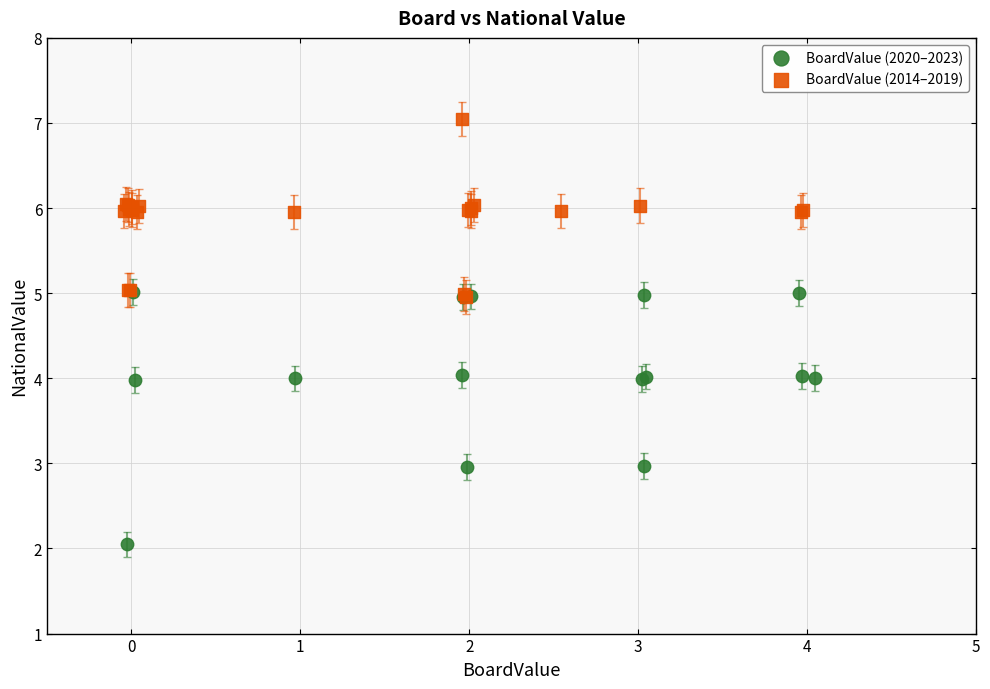

What are all the series names shown in the legend?

BoardValue (2020–2023), BoardValue (2014–2019)